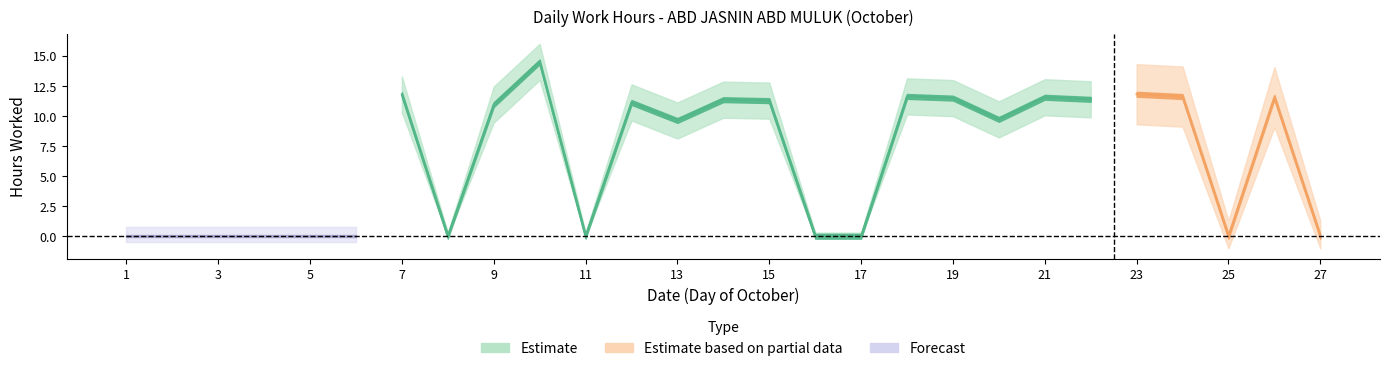

What is the difference between the values at 9 and 20?

1.2